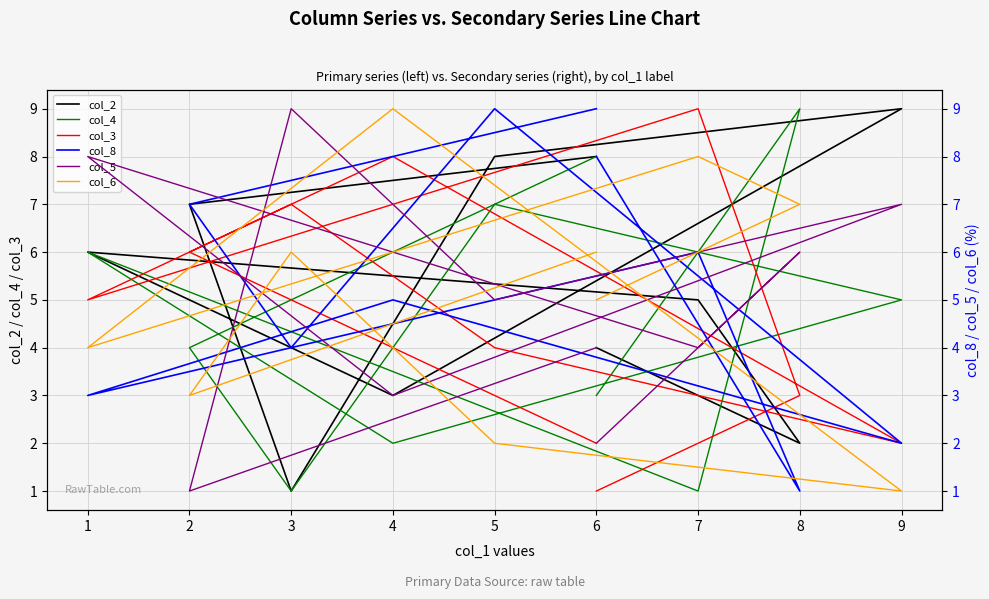

List the series in order of their peak value, lowest first.

col_2, col_4, col_3, col_8, col_5, col_6